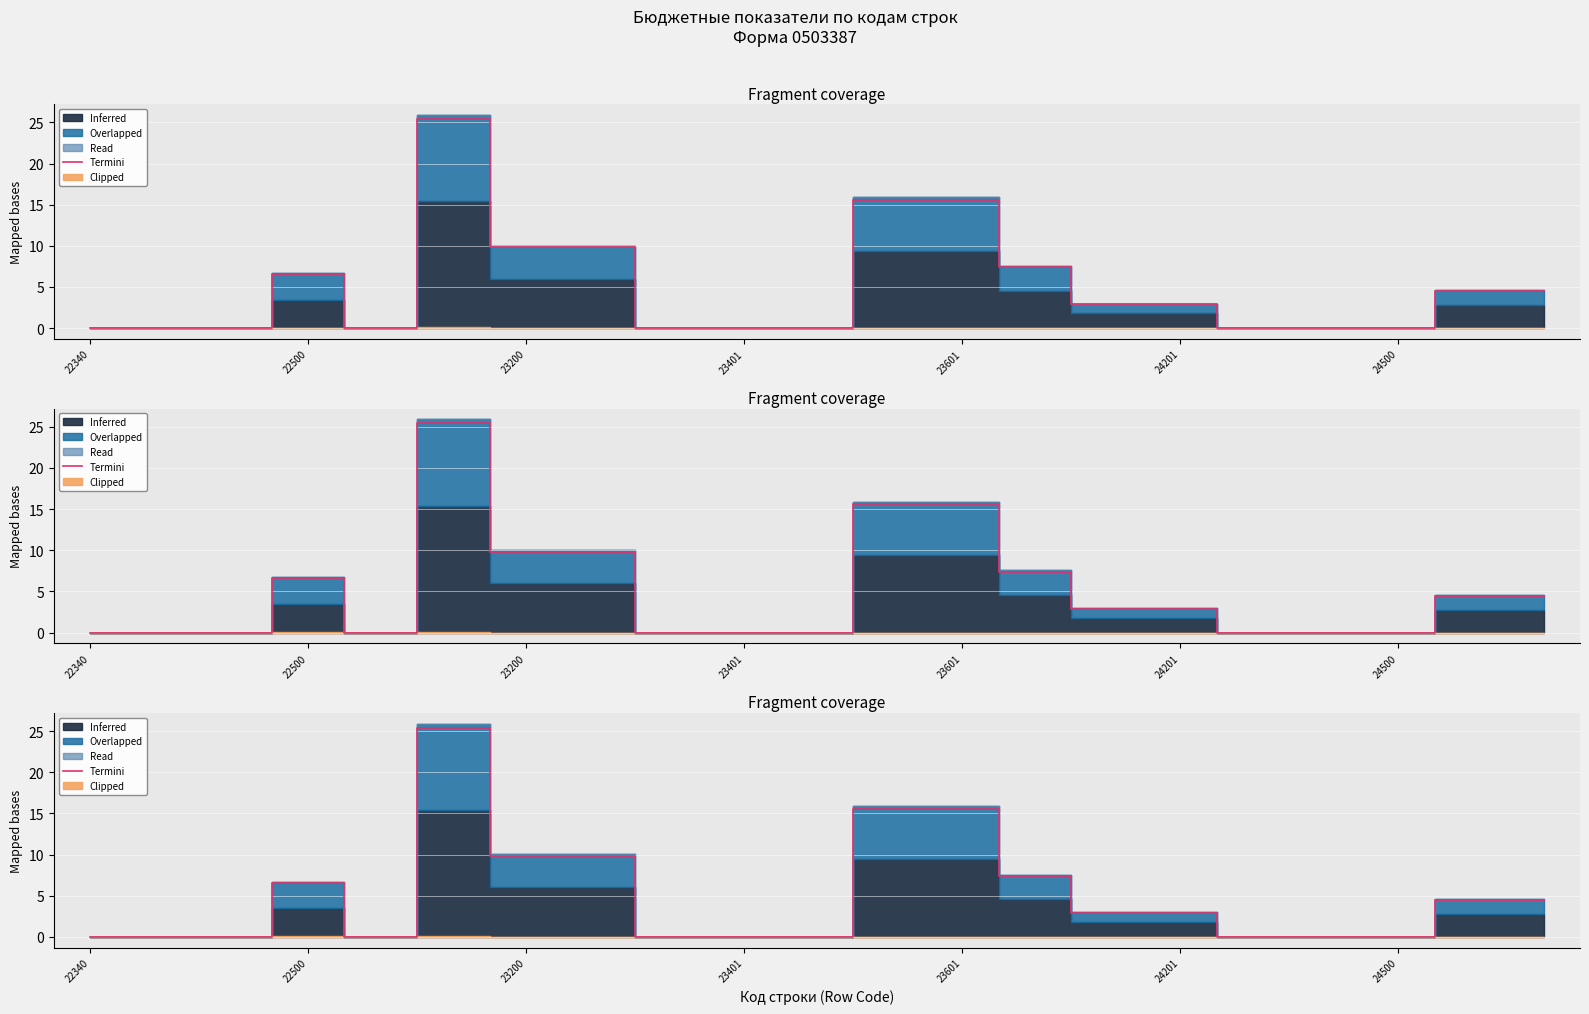

How many lines are shown in the chart?

1